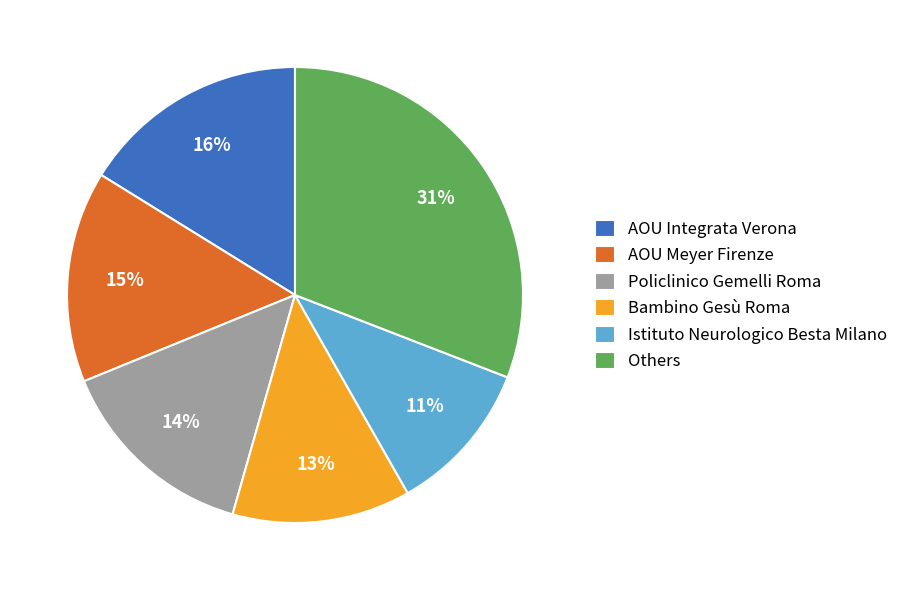

Do Policlinico Gemelli Roma and Istituto Neurologico Besta Milano together represent more than half of the pie?

No